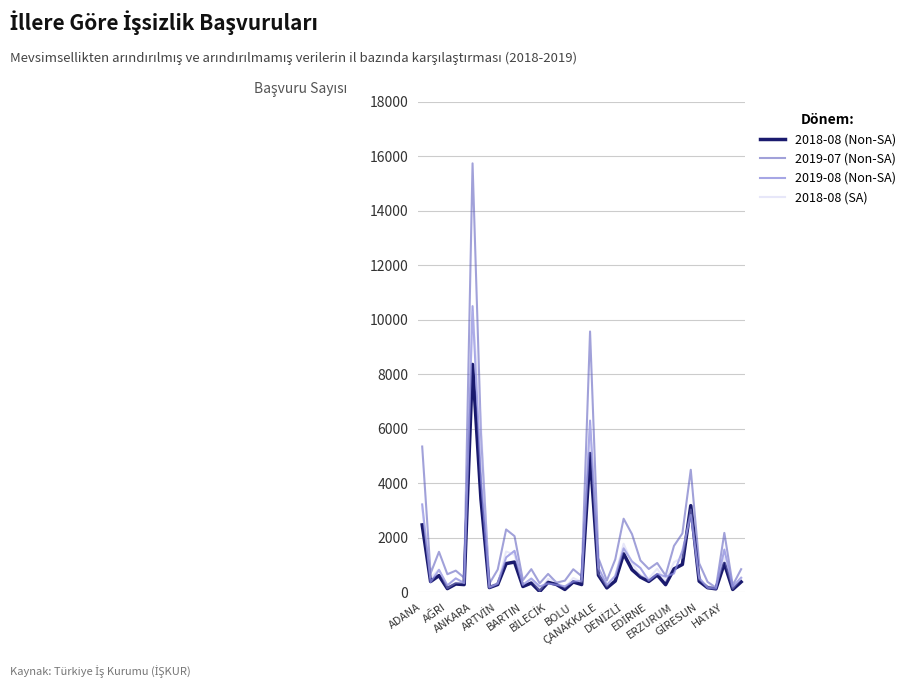

Which series has the widest spread of values?

2019-07 (Non-SA)